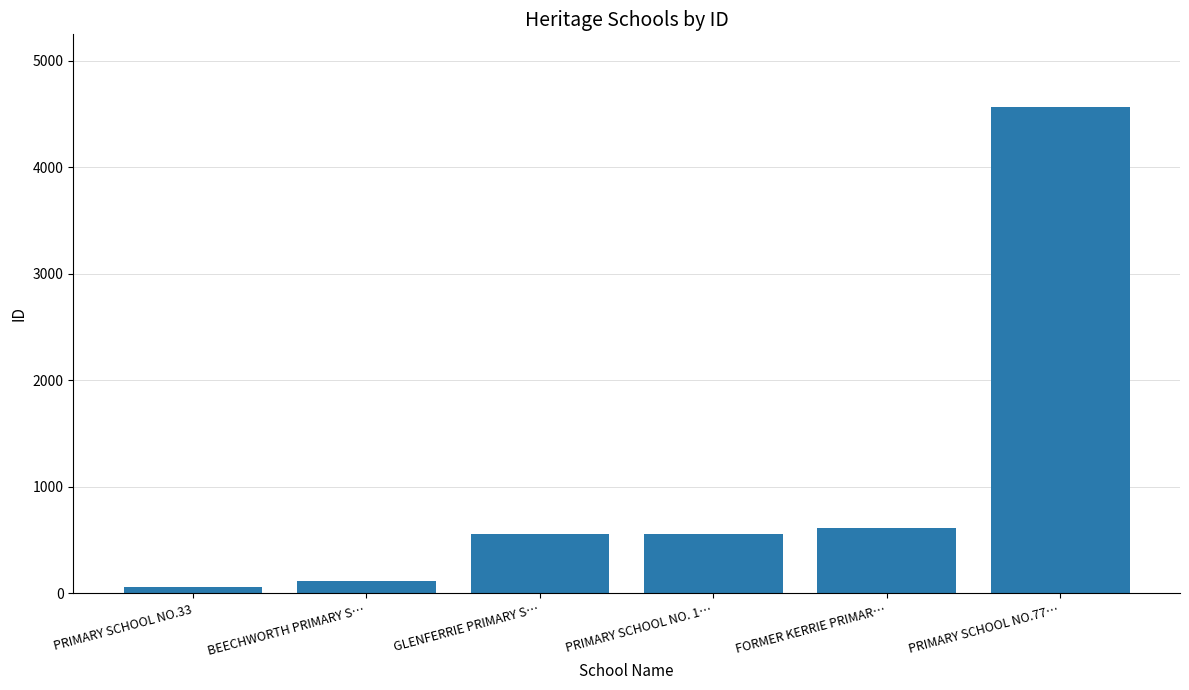

The value at GLENFERRIE PRIMARY S… is 553. True or false?

True